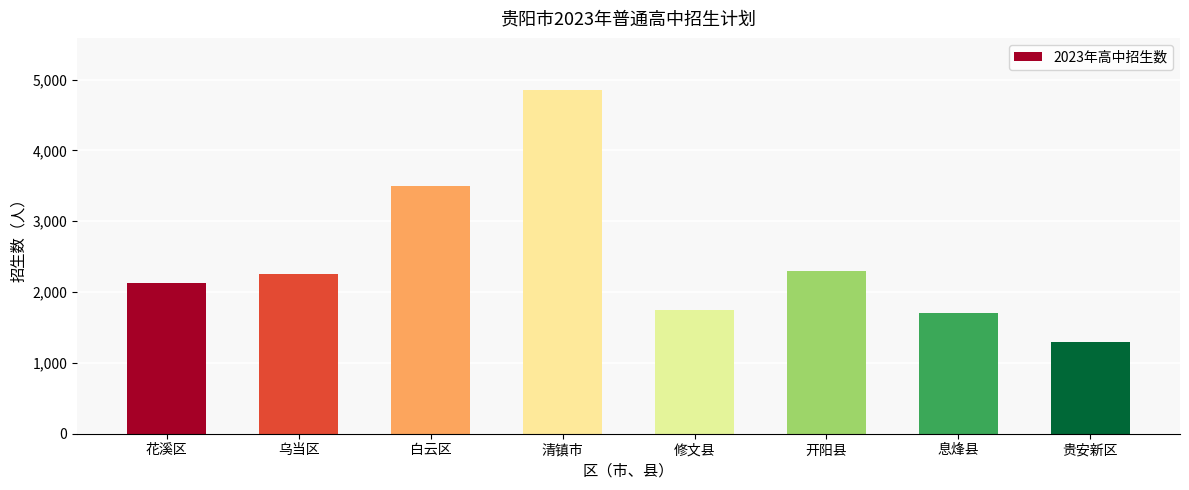

Which has a higher value, 花溪区 or 乌当区?

乌当区